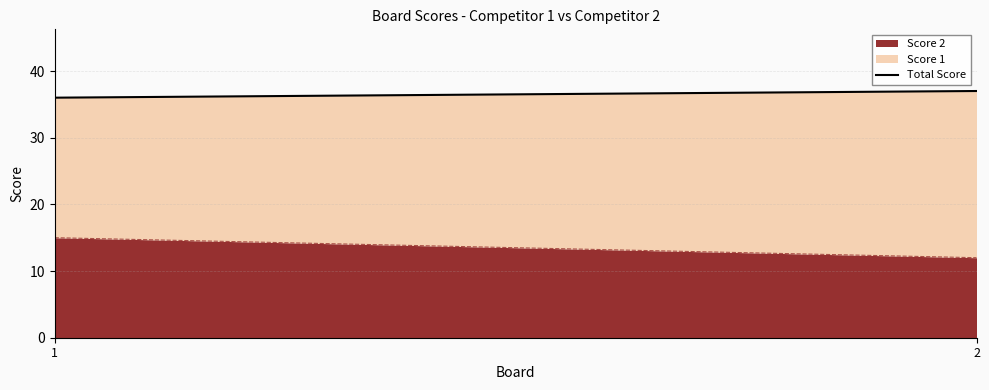

Which category has the highest value across all series?

2